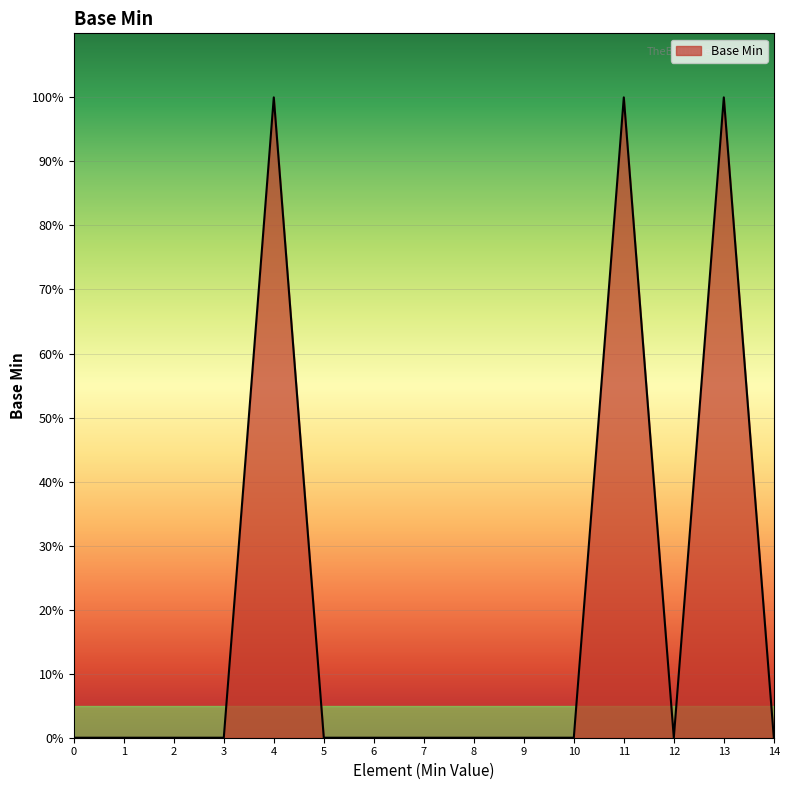

Where is the first local maximum?

4